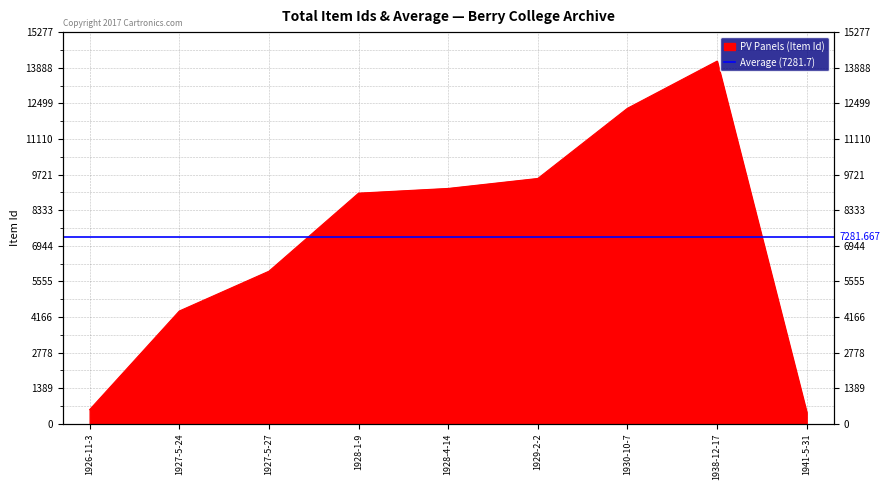

Reading left to right, extract all data points from this chart.

1926-11-3=553	1927-5-24=4398	1927-5-27=5950	1928-1-9=8995	1928-4-14=9179	1929-2-2=9568	1930-10-7=12305	1938-12-17=14145	1941-5-31=442